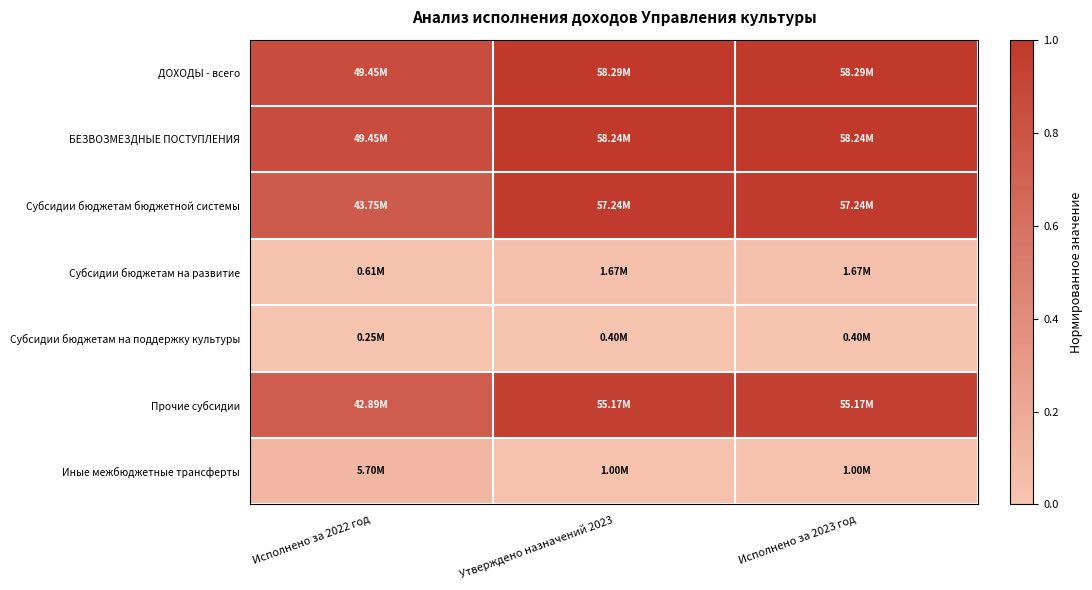

Reading left to right, what are all the values shown in this chart?

ДОХОДЫ - всего: Исполнено за 2022 год=0.8	Утверждено назначений 2023=1.0	Исполнено за 2023 год=1.0
БЕЗВОЗМЕЗДНЫЕ ПОСТУПЛЕНИЯ: Исполнено за 2022 год=0.8	Утверждено назначений 2023=1.0	Исполнено за 2023 год=1.0
Субсидии бюджетам бюджетной системы: Исполнено за 2022 год=0.8	Утверждено назначений 2023=1.0	Исполнено за 2023 год=1.0
Субсидии бюджетам на развитие: Исполнено за 2022 год=0.0	Утверждено назначений 2023=0.0	Исполнено за 2023 год=0.0
Субсидии бюджетам на поддержку культуры: Исполнено за 2022 год=0.0	Утверждено назначений 2023=0.0	Исполнено за 2023 год=0.0
Прочие субсидии: Исполнено за 2022 год=0.7	Утверждено назначений 2023=0.9	Исполнено за 2023 год=0.9
Иные межбюджетные трансферты: Исполнено за 2022 год=0.1	Утверждено назначений 2023=0.0	Исполнено за 2023 год=0.0